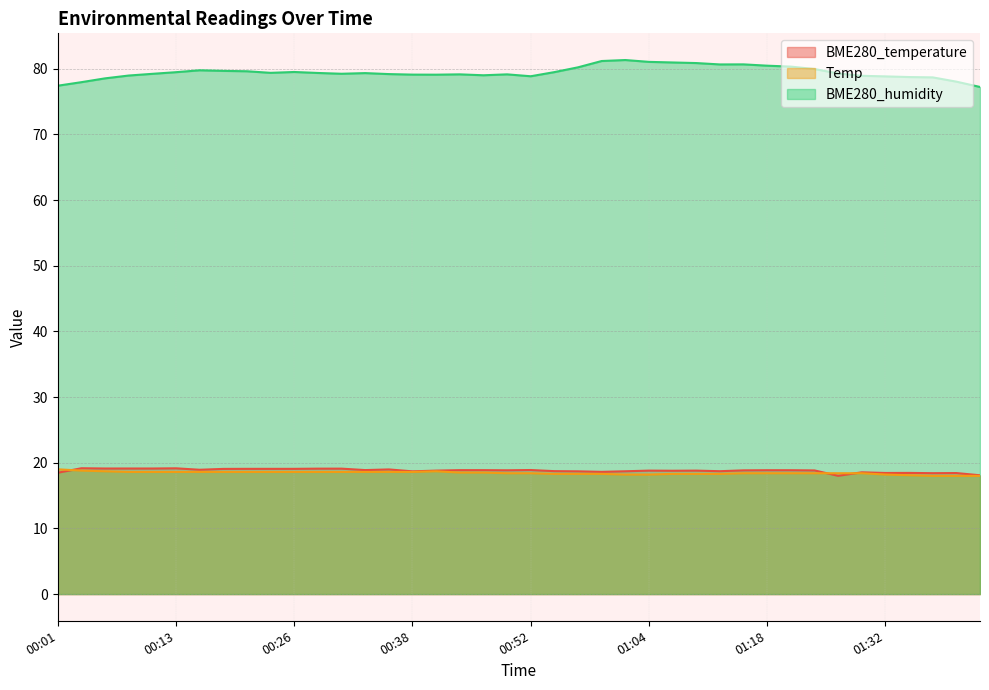

What position from the right is 01:35?

4